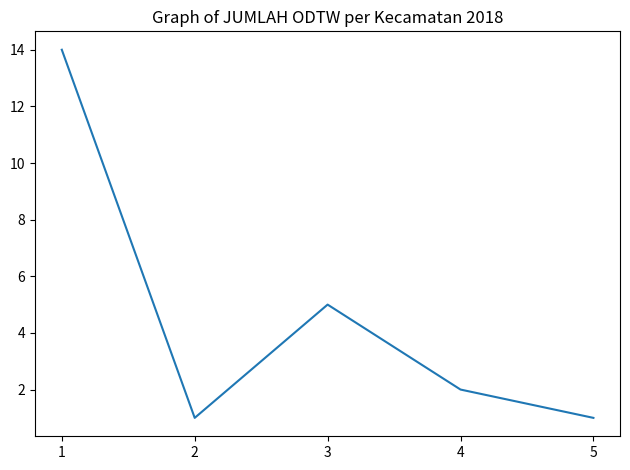

Where is the first local maximum?

3